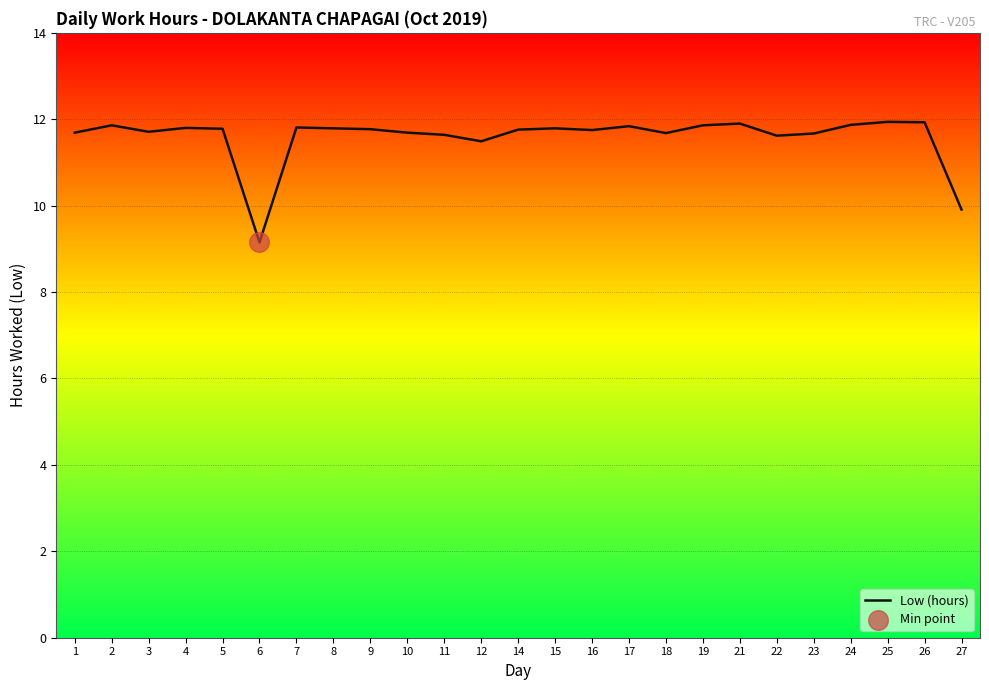

What is the ratio of the value at 23 to the value at 21?

1.0